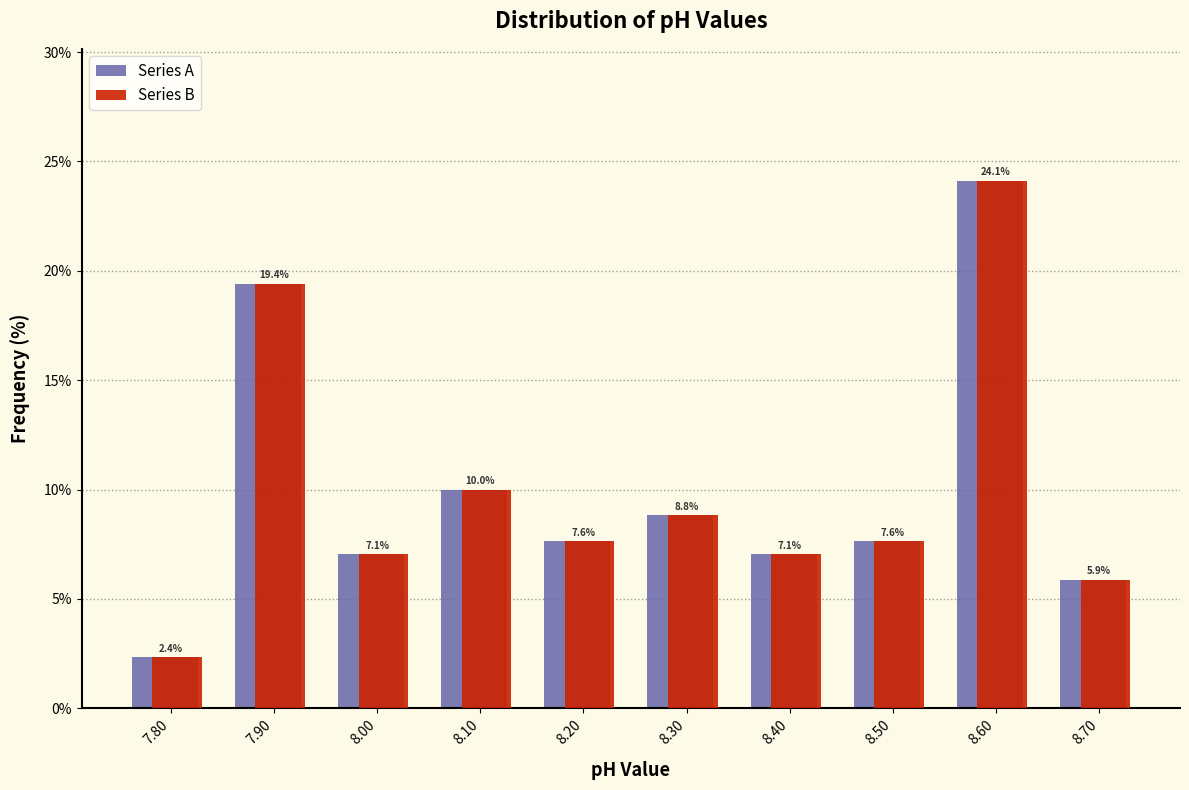

Reading left to right, extract all data points from this chart.

Series A: 7.80=2.4	7.90=19.4	8.00=7.1	8.10=10.0	8.20=7.6	8.30=8.8	8.40=7.1	8.50=7.6	8.60=24.1	8.70=5.9
Series B: 7.80=2.4	7.90=19.4	8.00=7.1	8.10=10.0	8.20=7.6	8.30=8.8	8.40=7.1	8.50=7.6	8.60=24.1	8.70=5.9